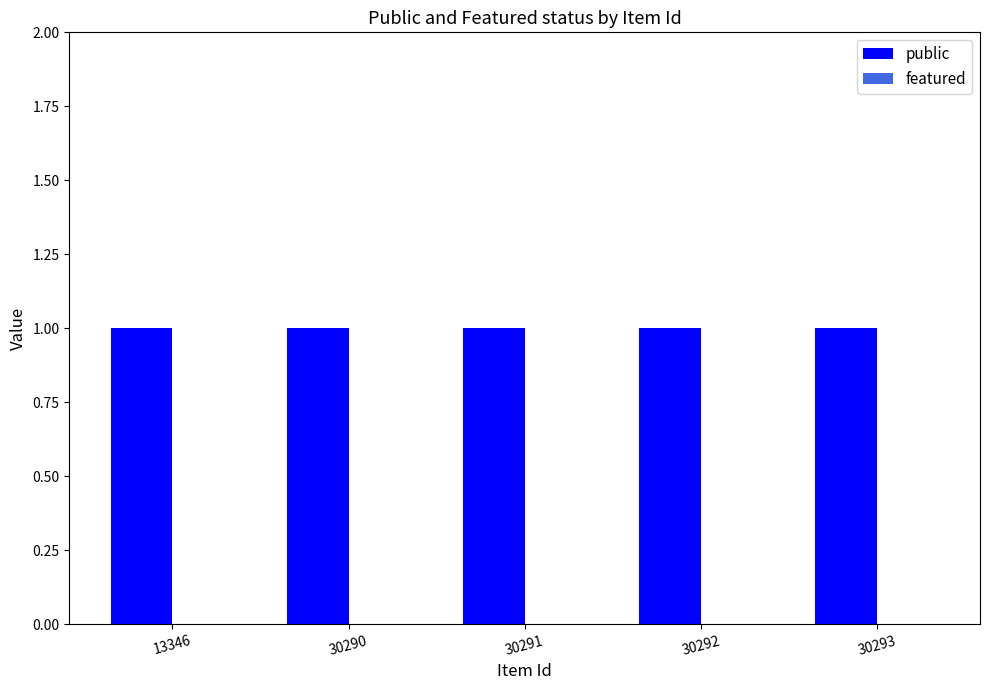

Does the chart contain stacked bars?

No